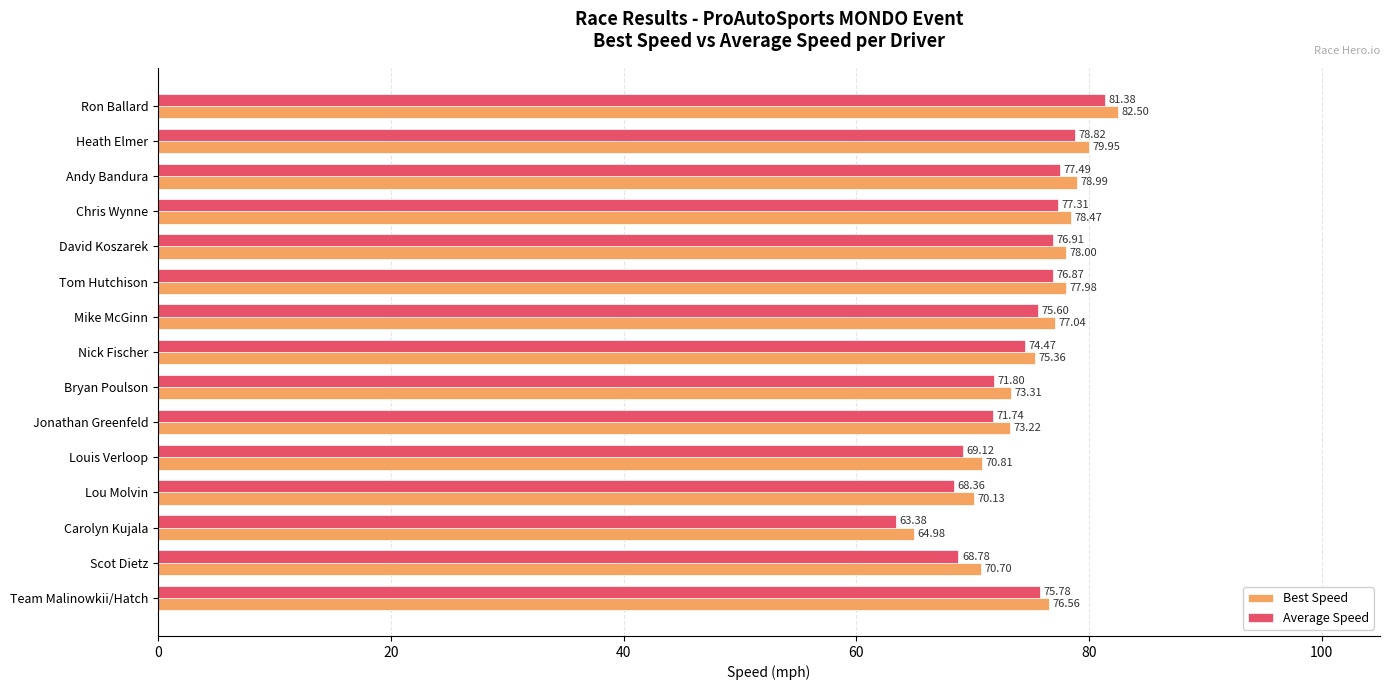

Is the value of Average Speed at Scot Dietz greater than the value of Best Speed at Bryan Poulson?

No